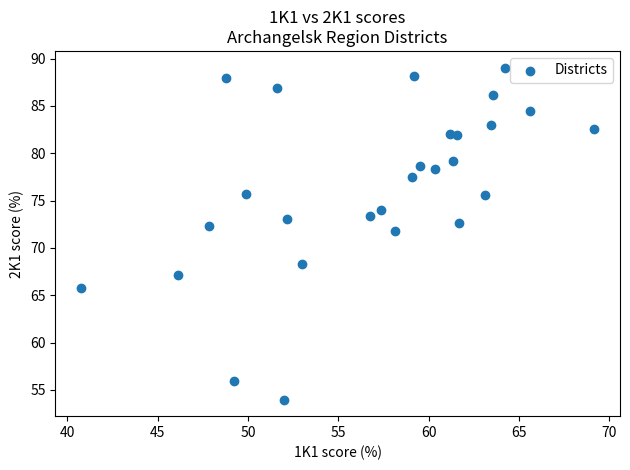

What Y value in the scatter plot is closest to 71?

71.8